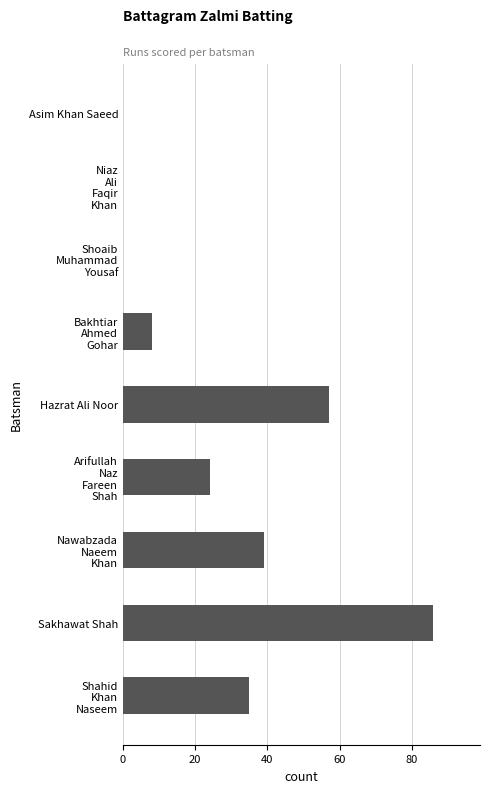

What is the sum of all values?

249